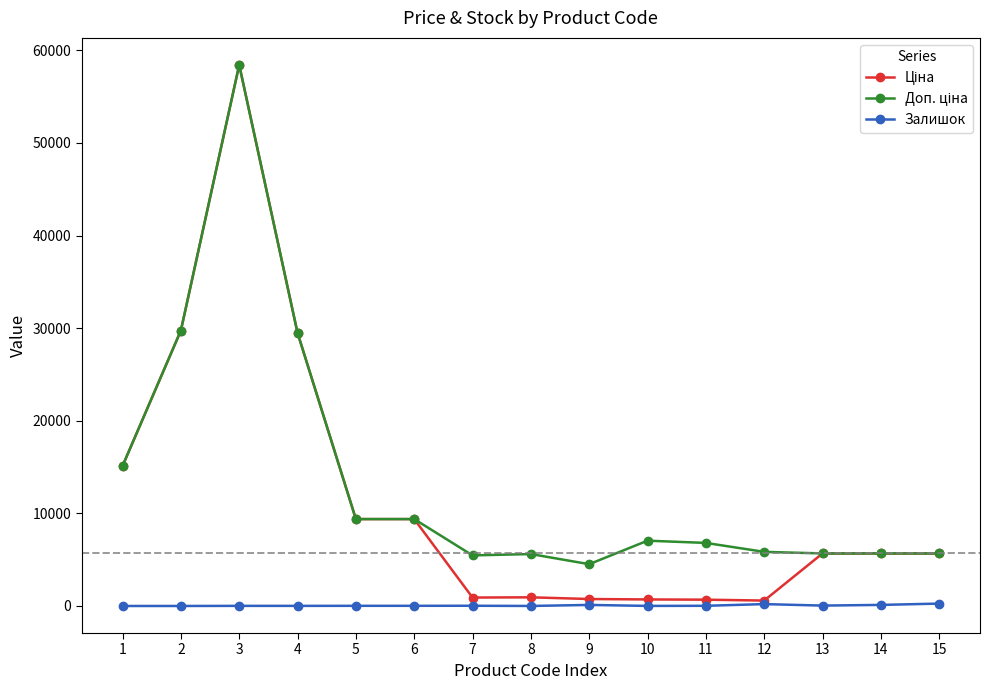

At which category is the sum across all series the highest?

3